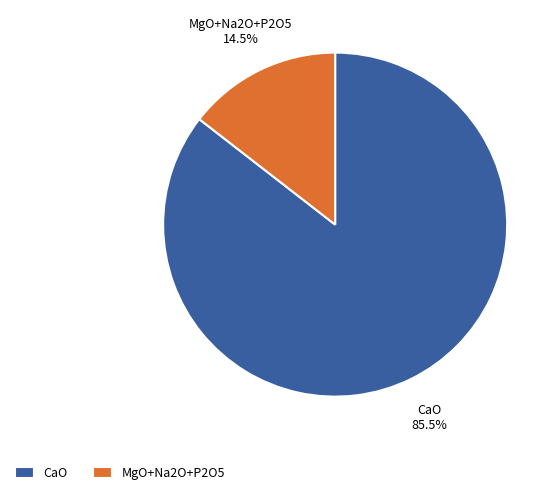

Rank the categories by value from highest to lowest.

CaO, MgO+Na2O+P2O5